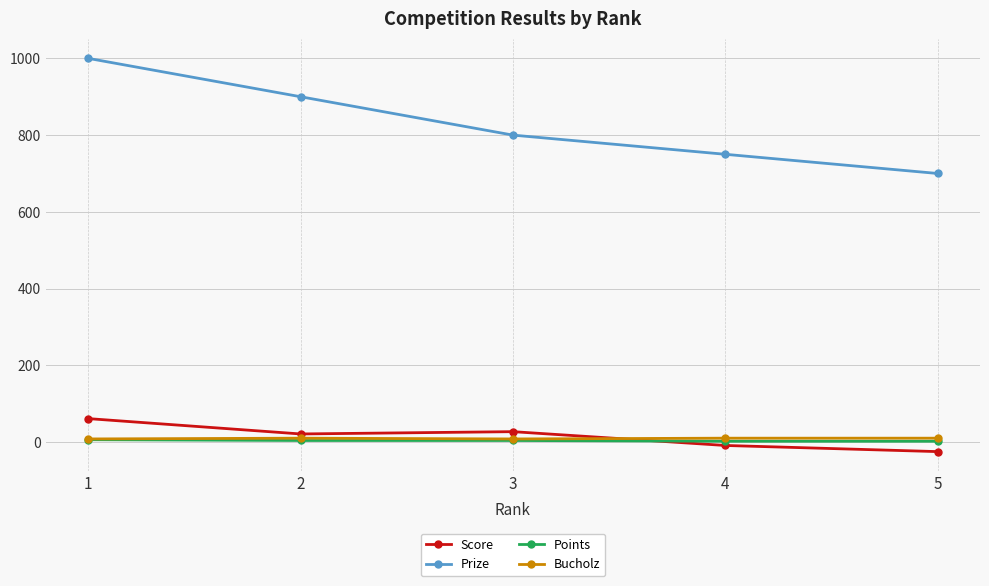

Is it true that Prize equals 1000 at 1?

True